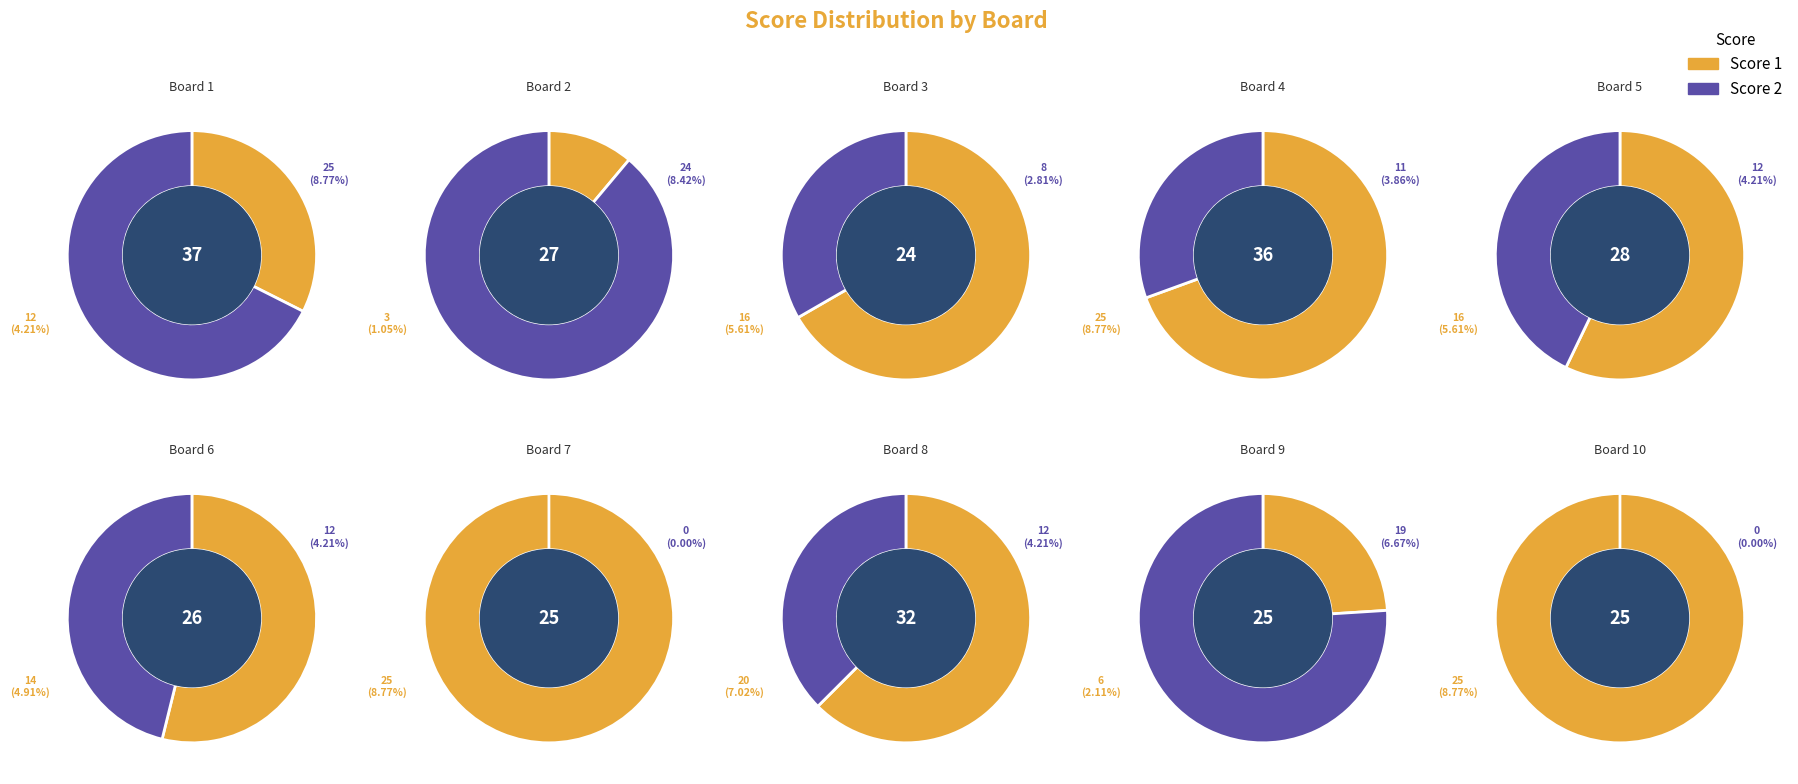

Rank the series by their average value, from highest to lowest.

Score 1, Score 2